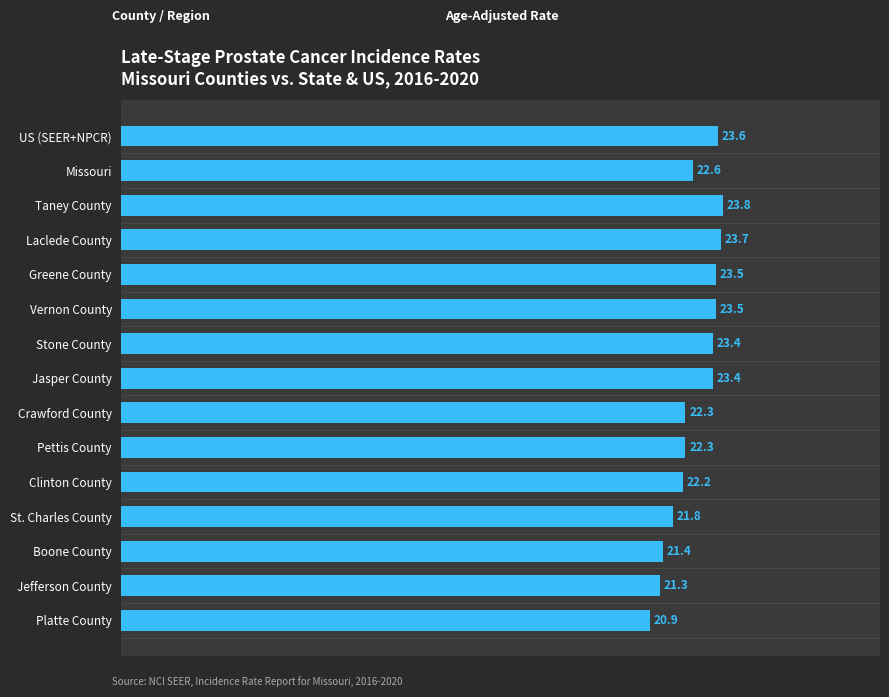

At which category does the chart reach its peak across all series?

Taney County